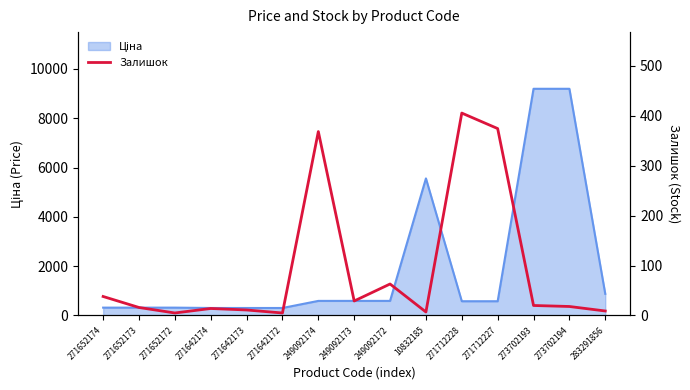

Reading right to left, extract all data points from this chart.

9	18	20	374	405	7	63	29	368	5	11	14	5	16	38